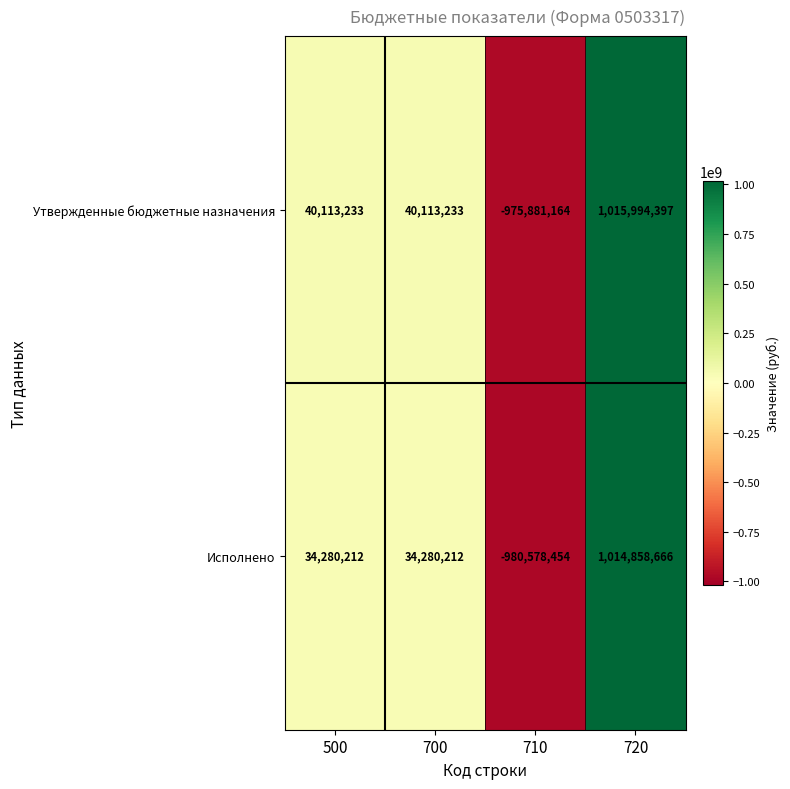

What is the spread (max minus min) of values at 700?

5833021